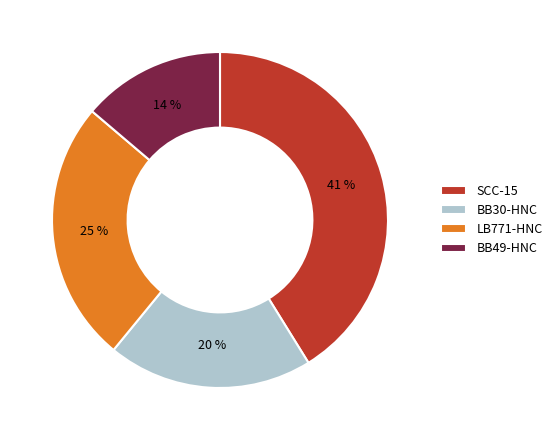

Do SCC-15 and LB771-HNC together represent more than half of the pie?

Yes